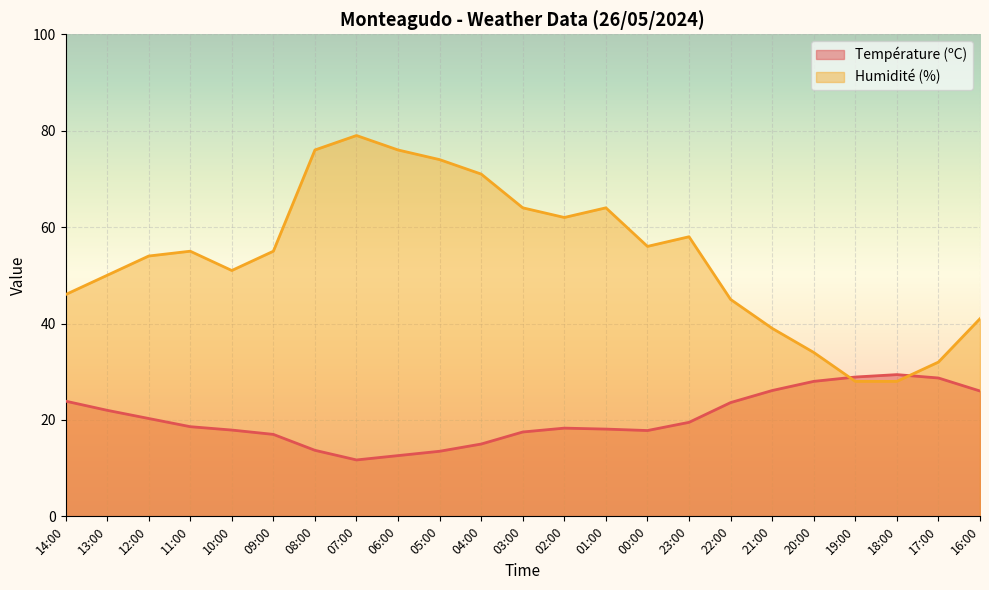

What position from the right is 01:00?

10